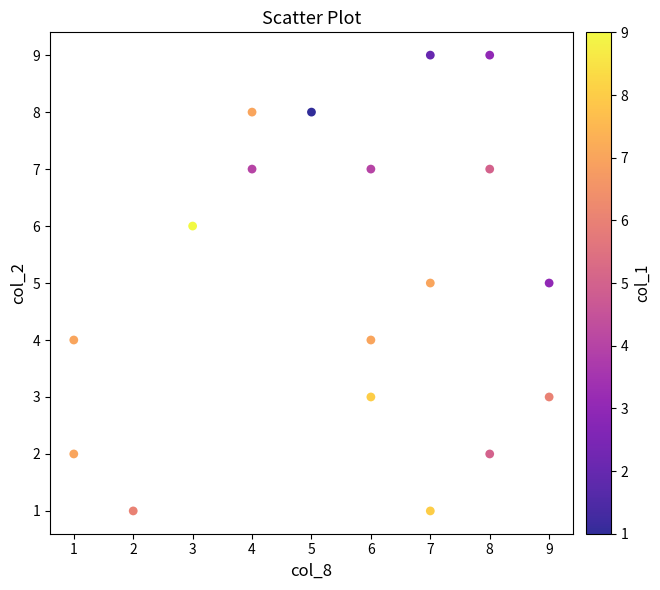

What is the range of X values (max minus min)?

8